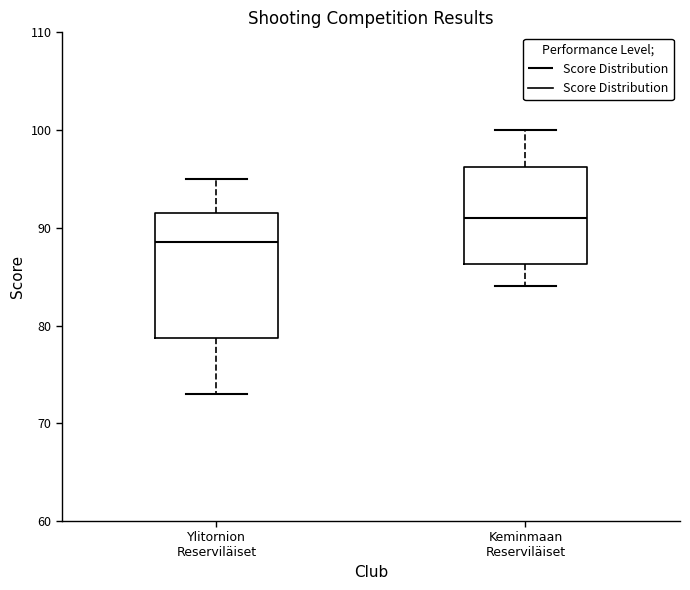

Which box's median line is the lowest?

Ylitornion Reserviläiset